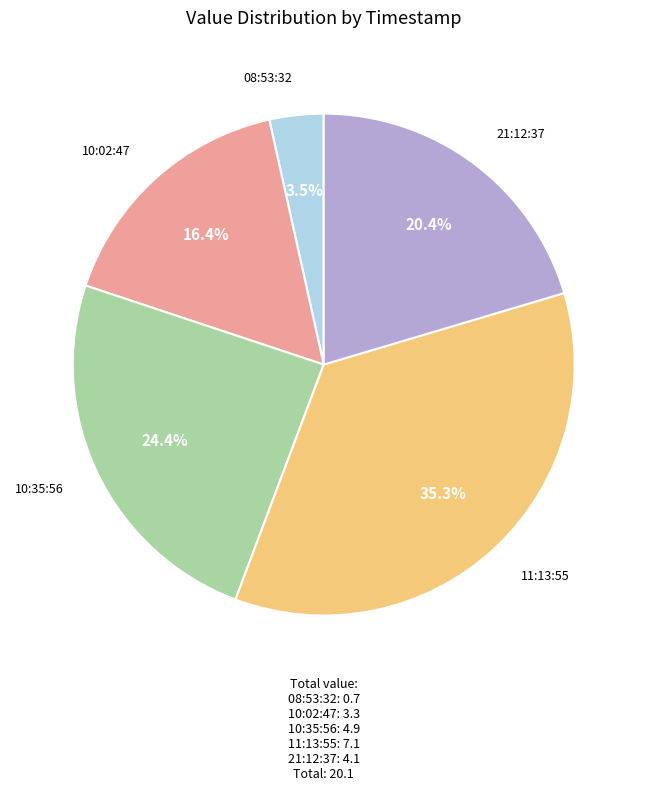

Is the sum of 11:13:55 and 10:35:56 greater than half?

Yes